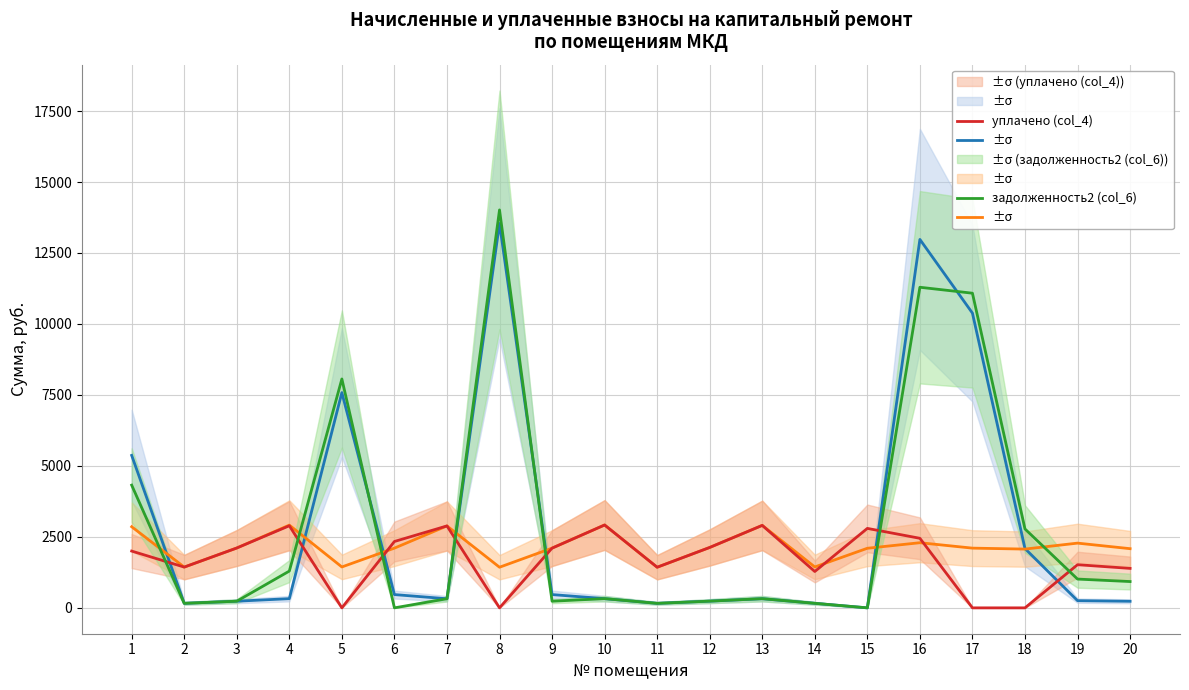

Which series has the widest spread of values?

задолженность2 (col_6)